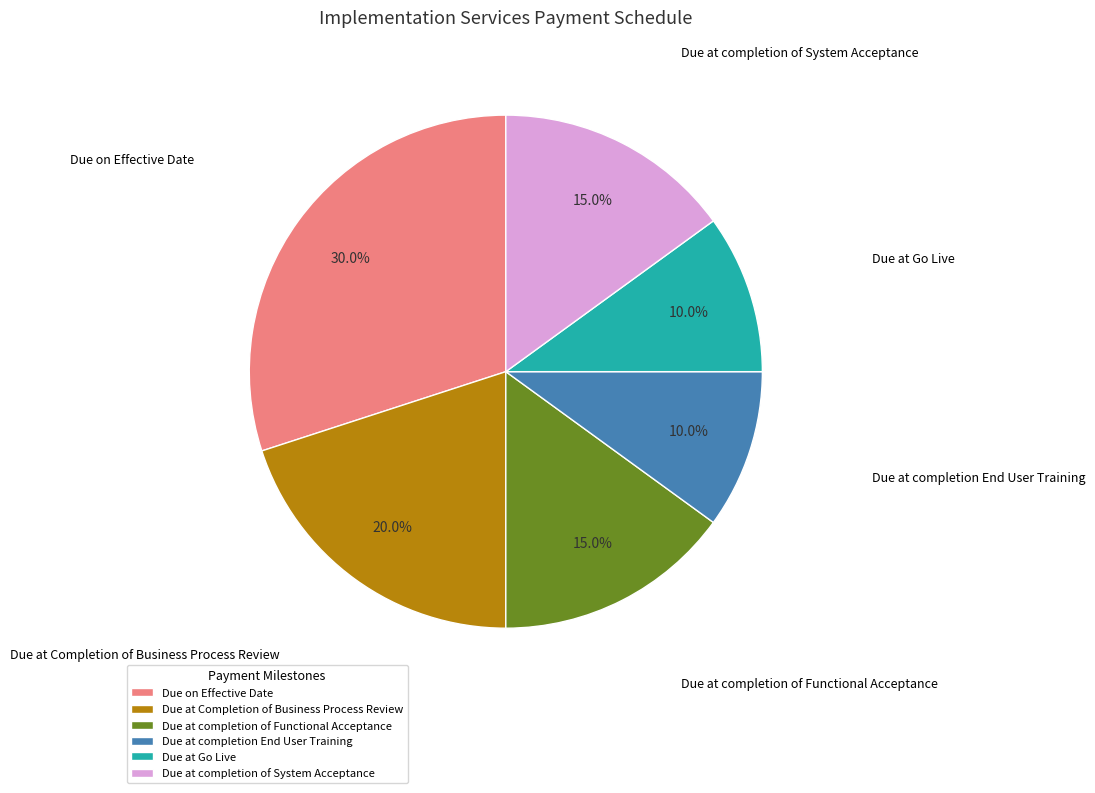

How many slices are in this pie chart?

6